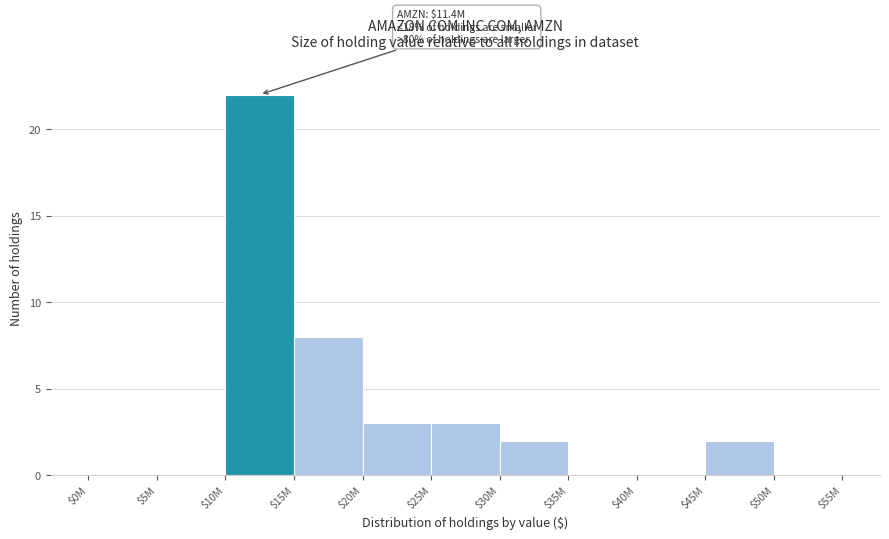

What is the maximum value shown in the chart?

22